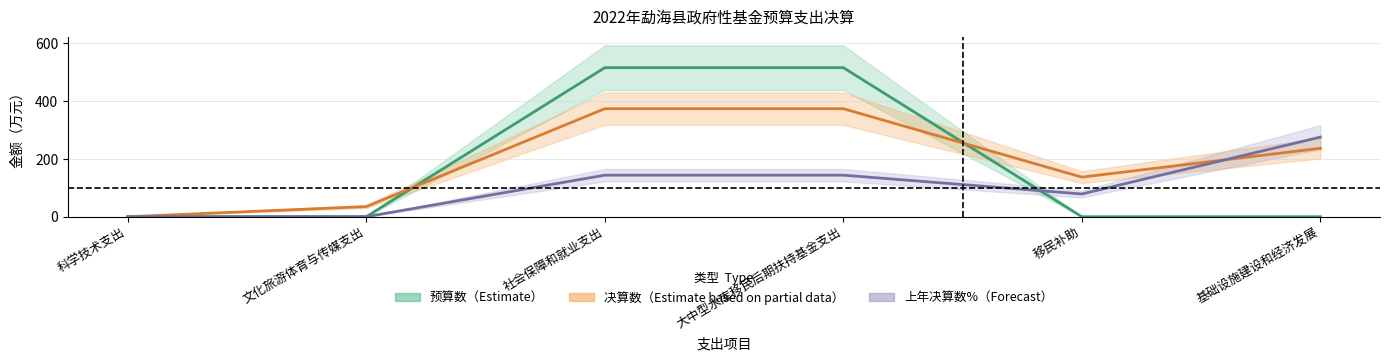

Is it true that 预算数 equals 0.0 at 科学技术支出?

True